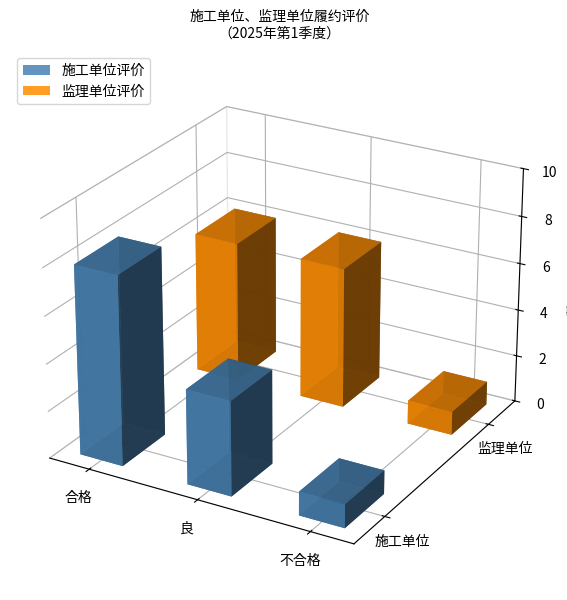

What is the label of the 1st bar from the left?

合格